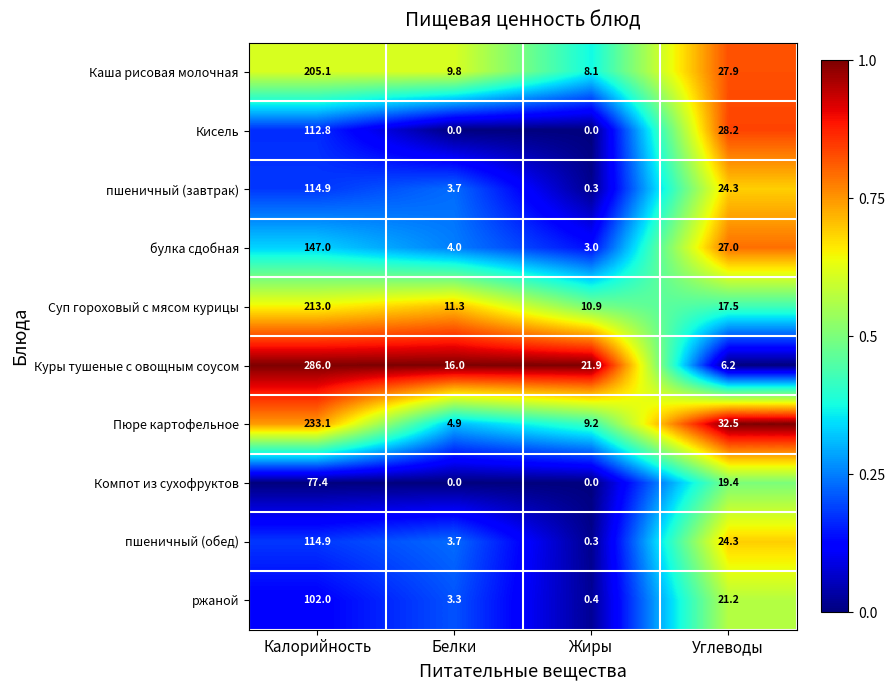

Which series has the largest range (max minus min)?

Куры тушеные с овощным соусом